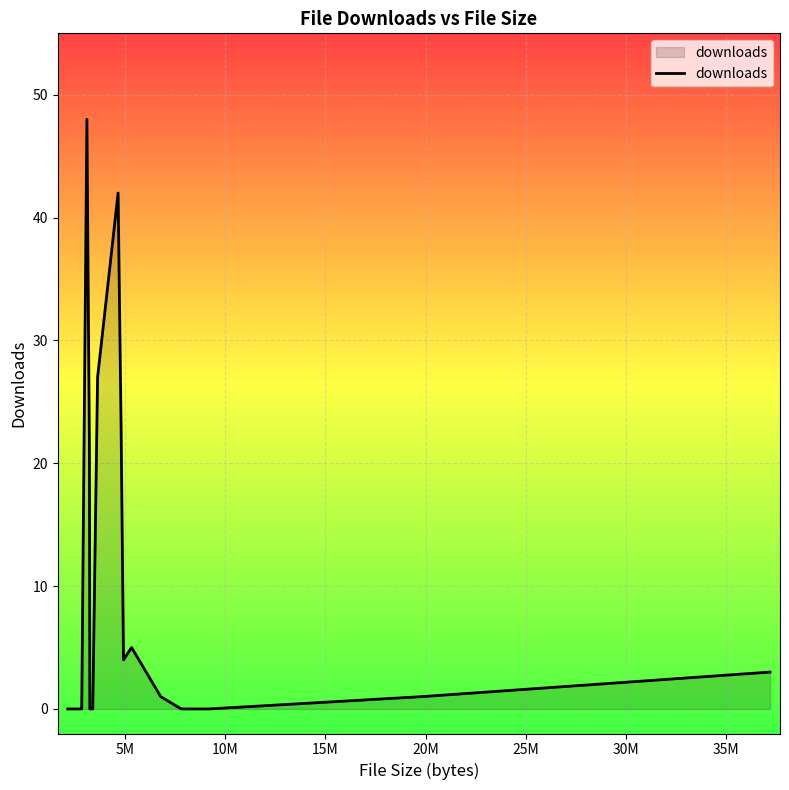

What is the difference between the maximum and minimum values?

48